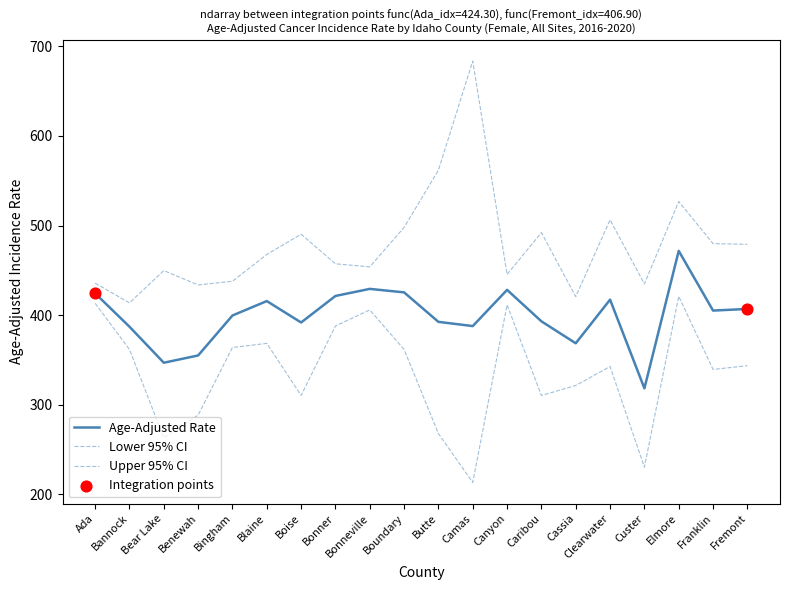

How many lines are shown in the chart?

3